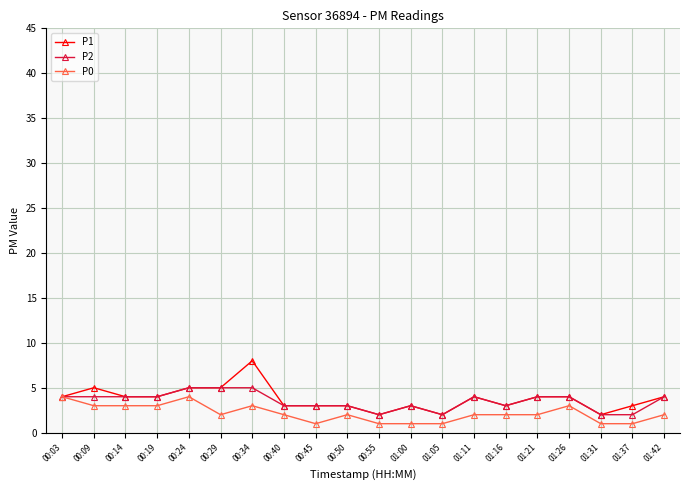

Reading left to right, transcribe all the data shown in this chart.

P1: 4	5	4	4	5	5	8	3	3	3	2	3	2	4	3	4	4	2	3	4
P2: 4	4	4	4	5	5	5	3	3	3	2	3	2	4	3	4	4	2	2	4
P0: 4	3	3	3	4	2	3	2	1	2	1	1	1	2	2	2	3	1	1	2